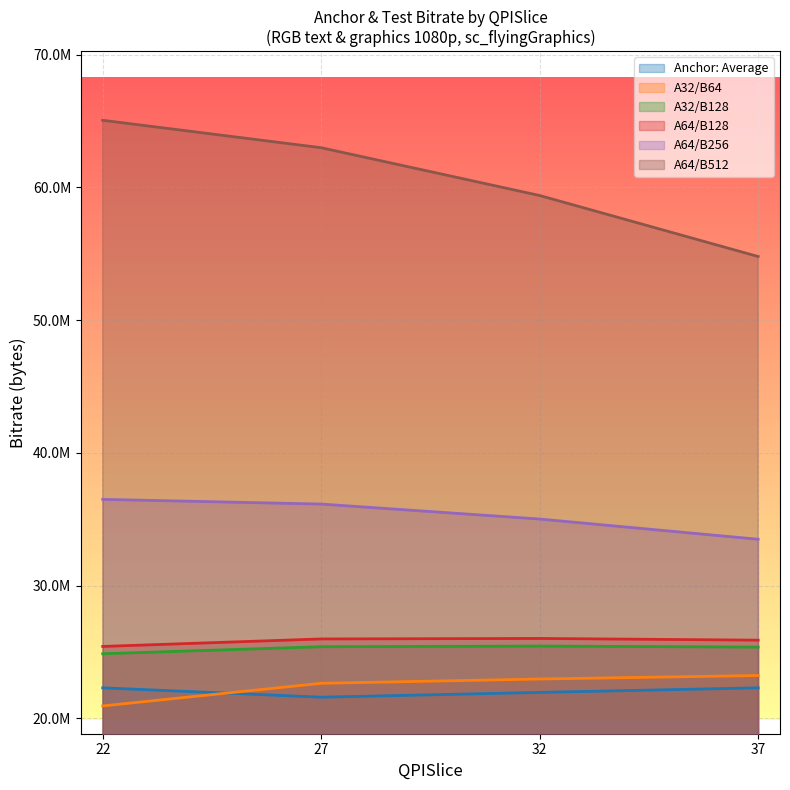

What is the total value across all series at 37?

185093236